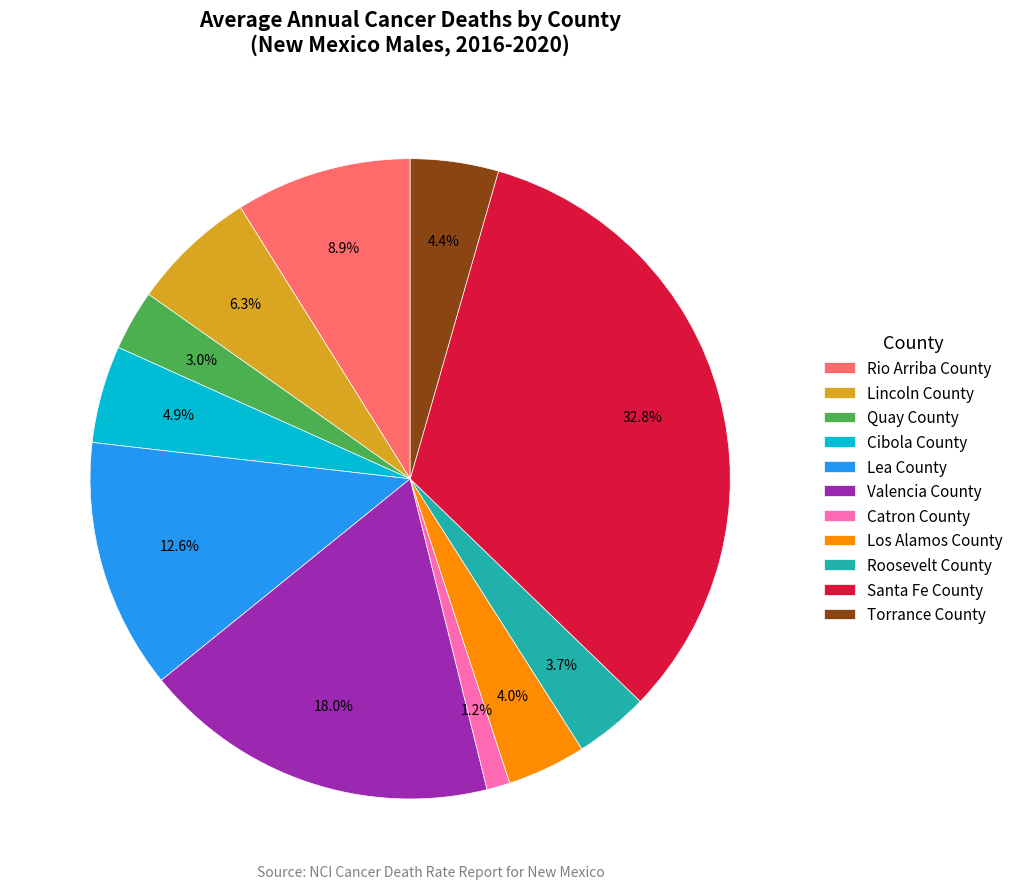

To the nearest percent, what percentage of the pie is Lea County?

13%